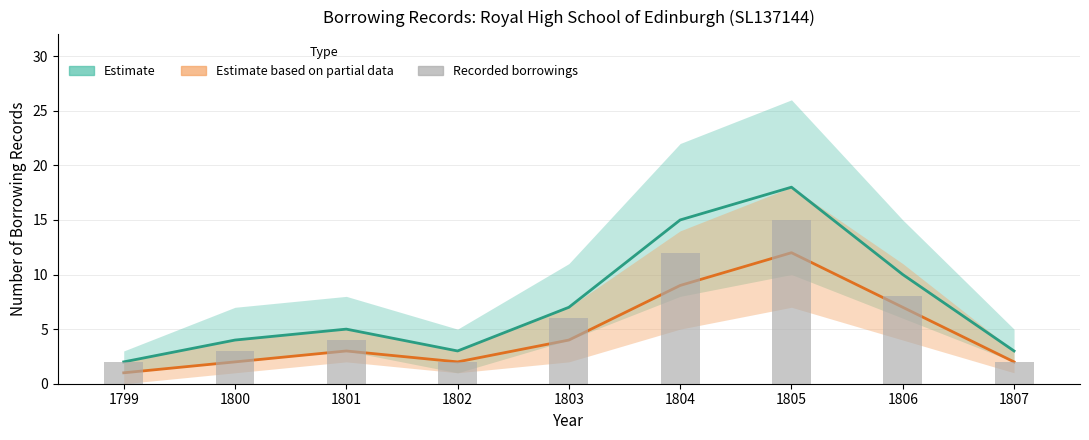

Reading left to right, list all the values displayed in this chart.

Estimate: 1799=2	1800=4	1801=5	1802=3	1803=7	1804=15	1805=18	1806=10	1807=3
Estimate based on partial data: 1799=1	1800=2	1801=3	1802=2	1803=4	1804=9	1805=12	1806=7	1807=2
Recorded borrowings: 1799=2	1800=3	1801=4	1802=2	1803=6	1804=12	1805=15	1806=8	1807=2